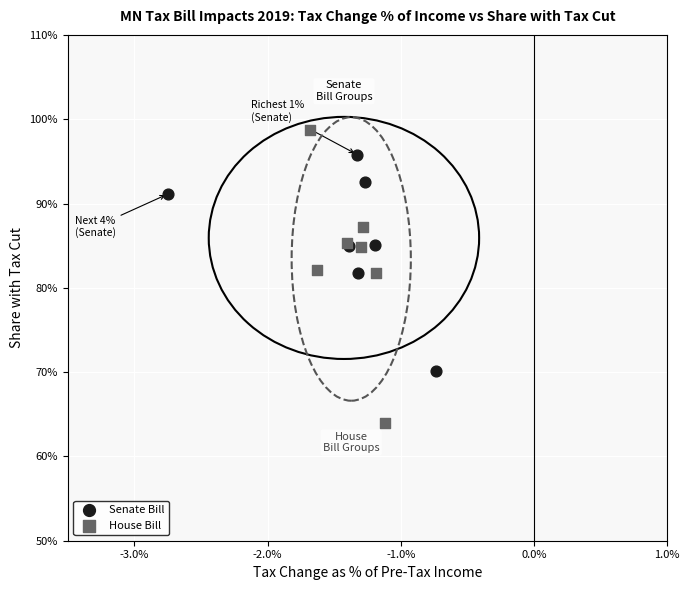

What are all the series names shown in the legend?

Senate Bill, House Bill